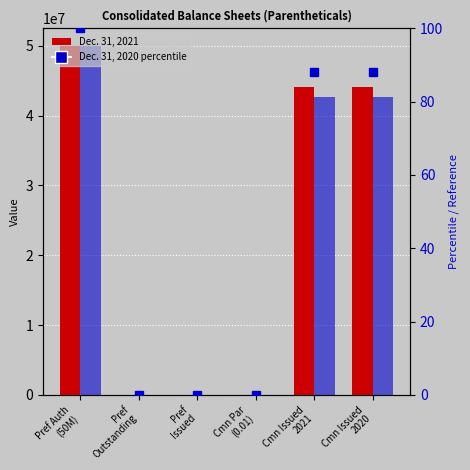

What is the label of the 1st bar from the left?

Pref Auth
(50M)